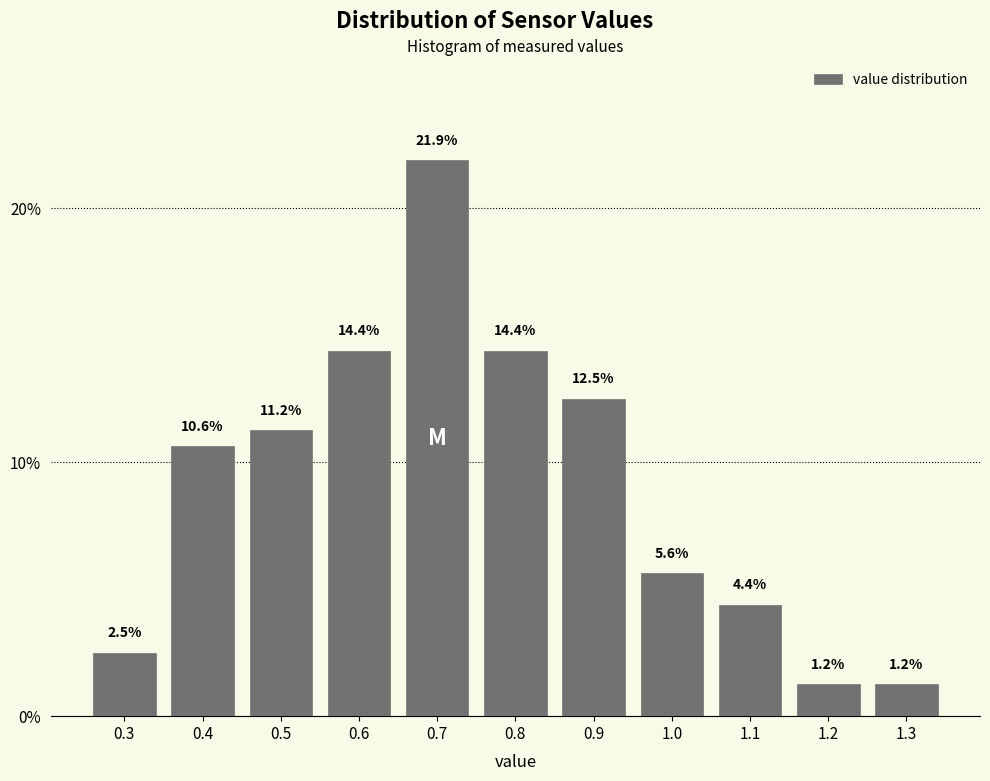

Reading left to right, list every bar in this chart as the range it spans on the x-axis followed by its height.

0.25 to 0.35: 2.5
0.35 to 0.45: 10.6
0.45 to 0.55: 11.2
0.55 to 0.65: 14.4
0.65 to 0.75: 21.9
0.75 to 0.85: 14.4
0.85 to 0.95: 12.5
0.95 to 1.05: 5.6
1.05 to 1.15: 4.4
1.15 to 1.25: 1.2
1.25 to 1.35: 1.2